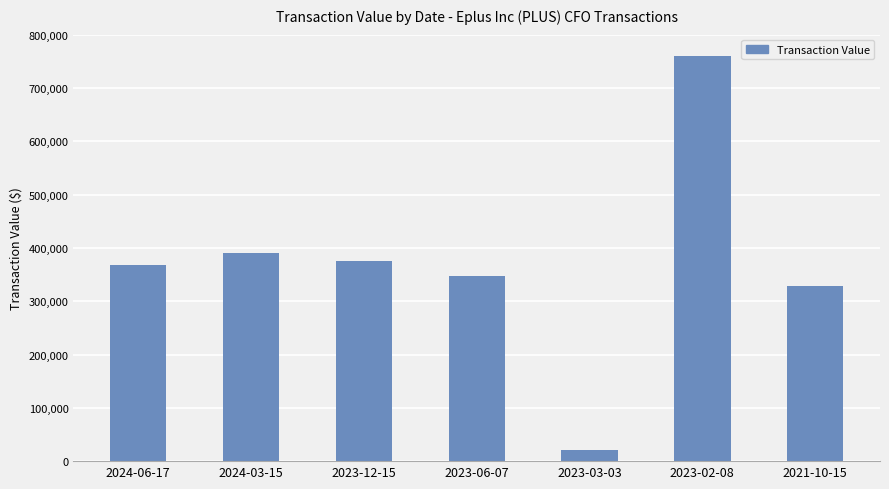

Is it true that the value at 2024-03-15 is 696234?

False